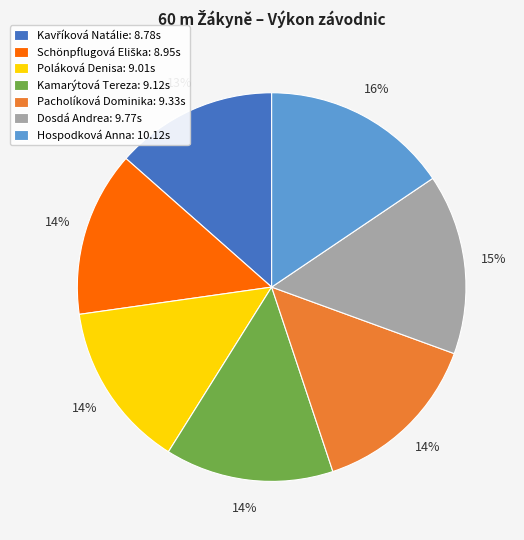

Which has a higher value, Poláková Denisa: 9.01s or Dosdá Andrea: 9.77s?

Dosdá Andrea: 9.77s